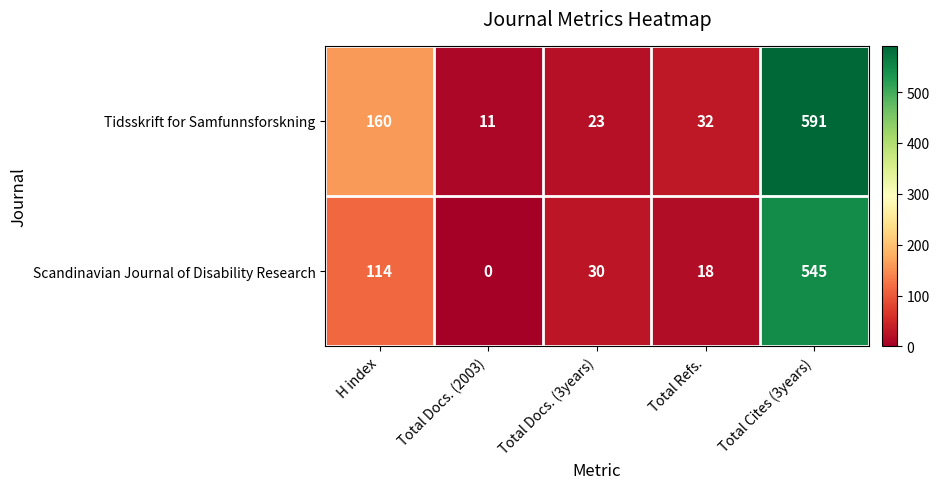

Rank the series at Total Docs. (2003) from lowest to highest value.

Scandinavian Journal of Disability Research, Tidsskrift for Samfunnsforskning